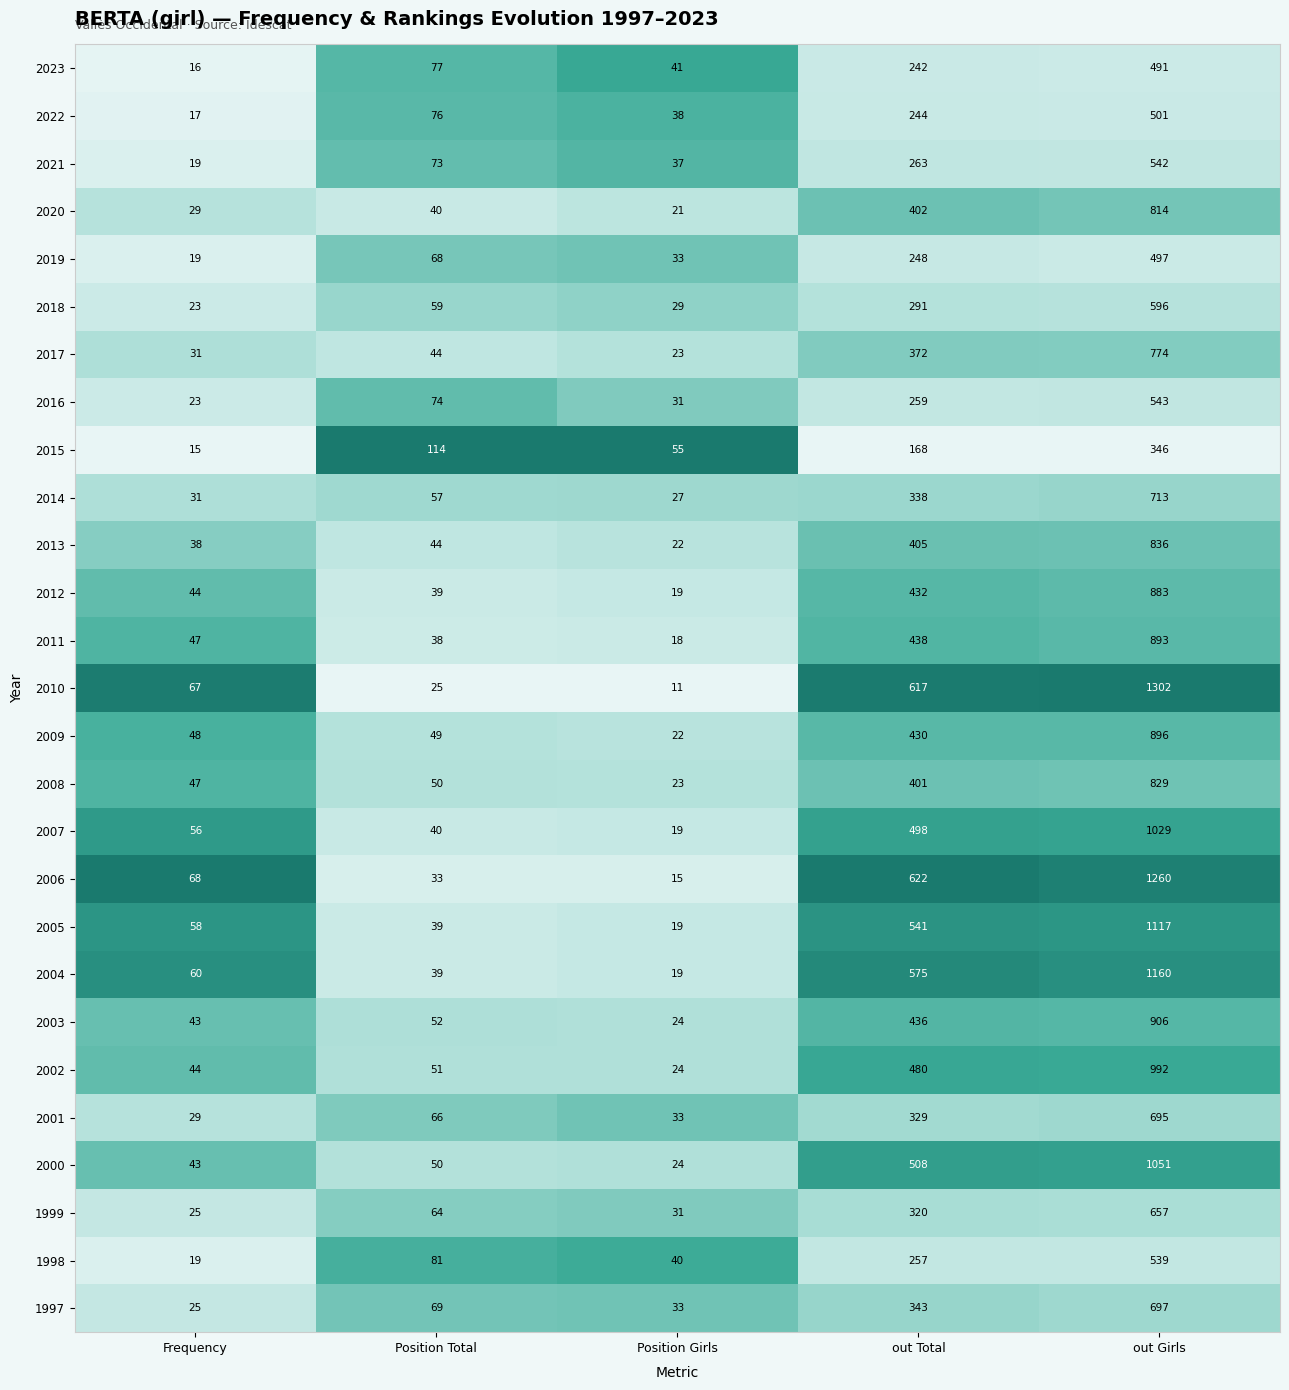

What is the total value across all series at 4?

21559